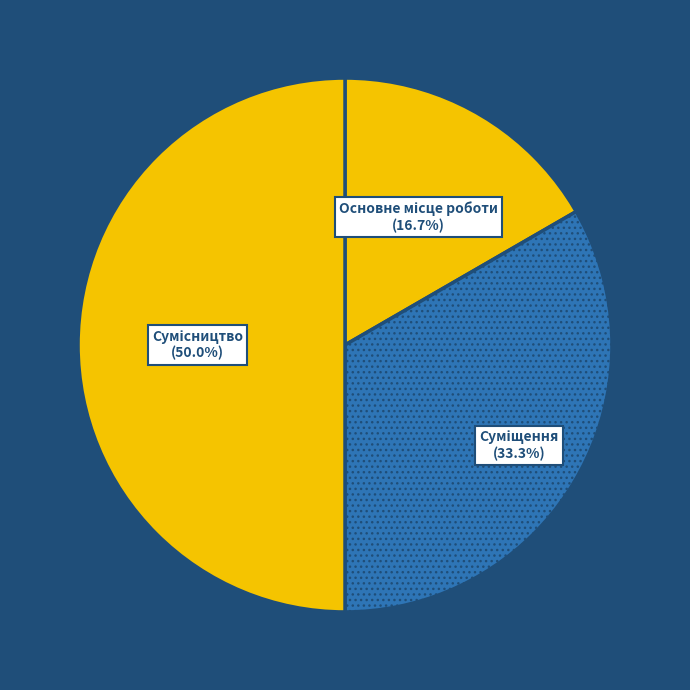

How many slices are in this pie chart?

3